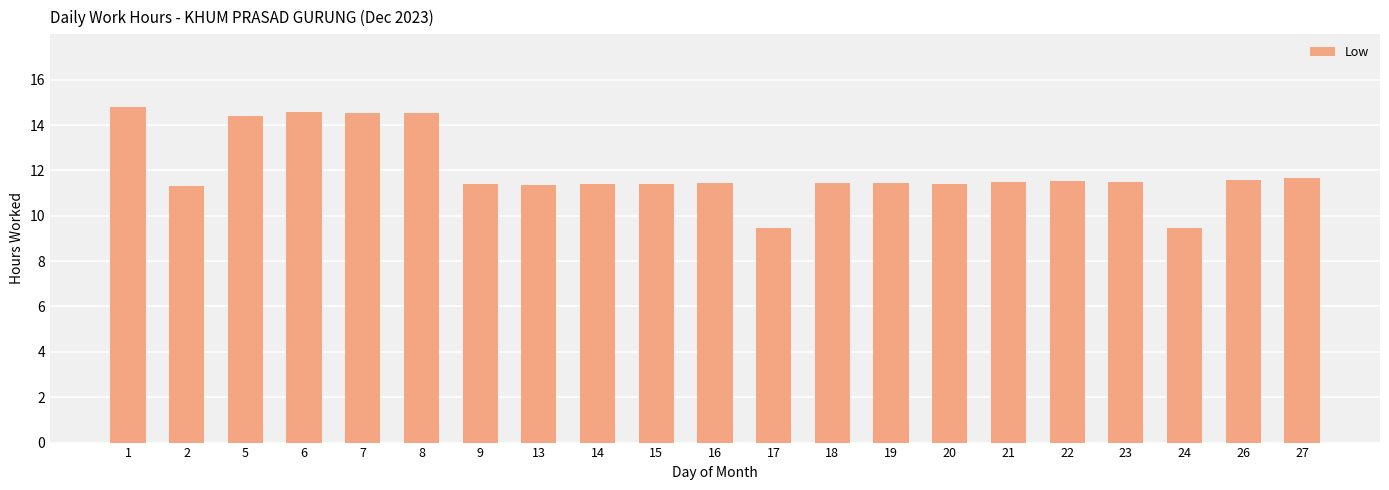

How many data points are above 11?

19